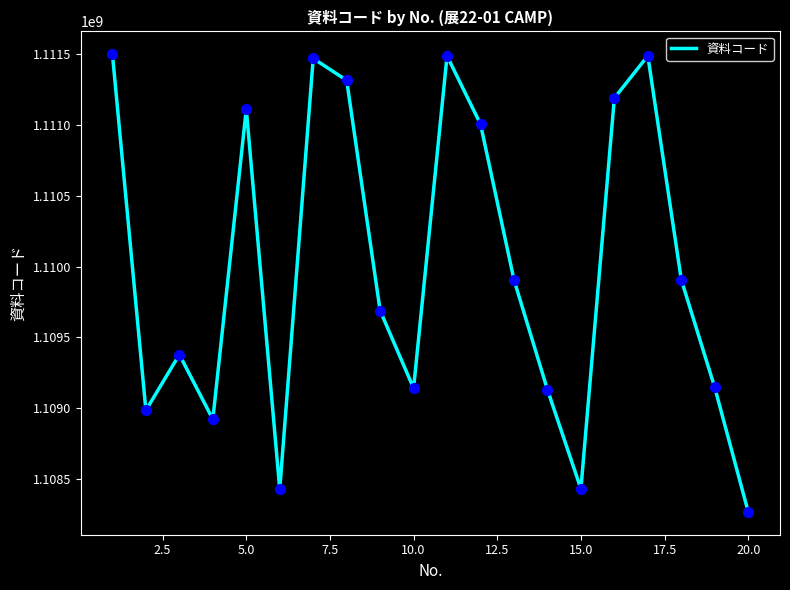

What is the difference between the maximum and minimum values?

3228274